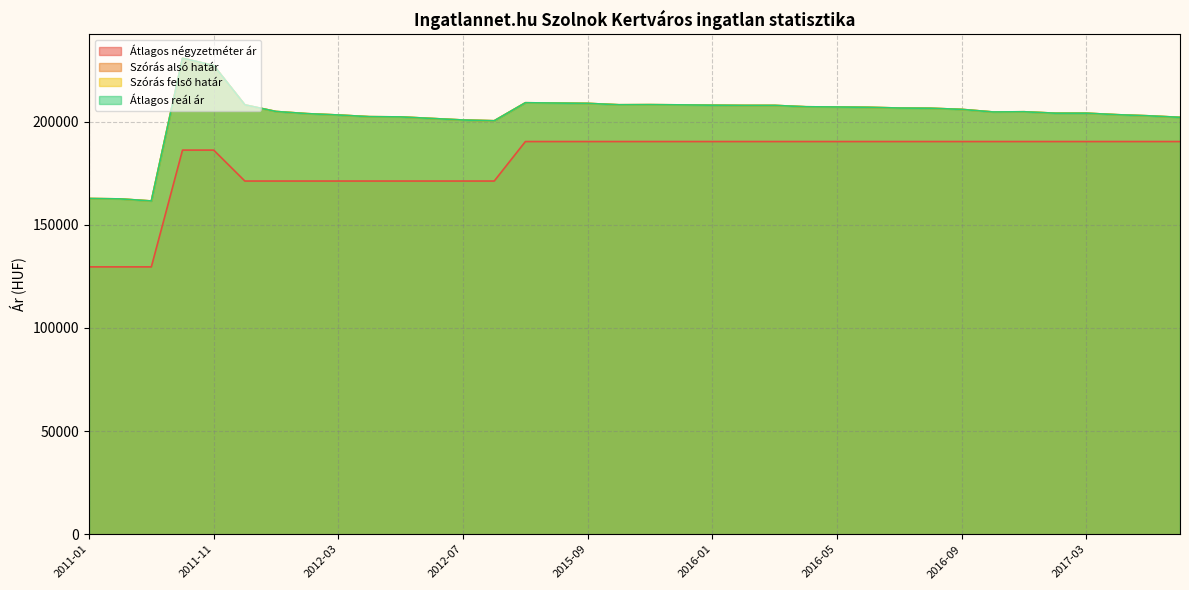

What is the label of the 5th point from the right?

2017-02